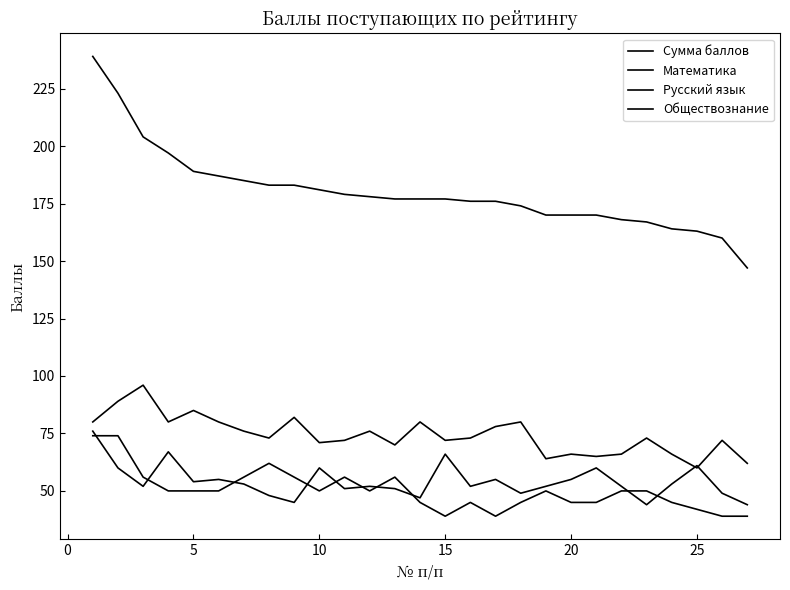

Does the chart have visible grid lines?

No